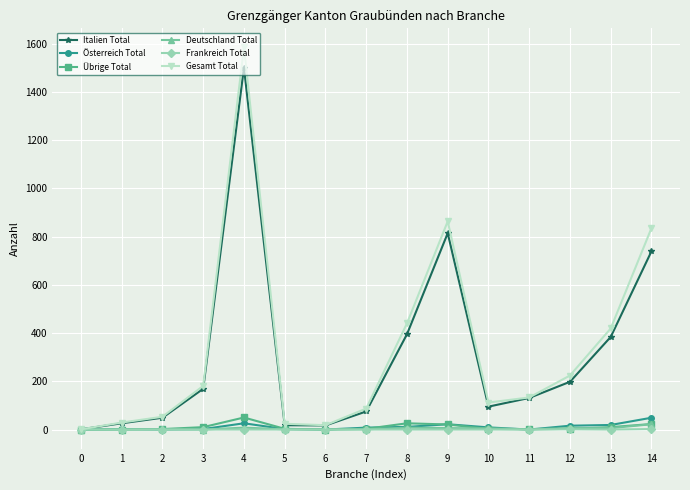

What is the maximum value shown in the chart?

1584